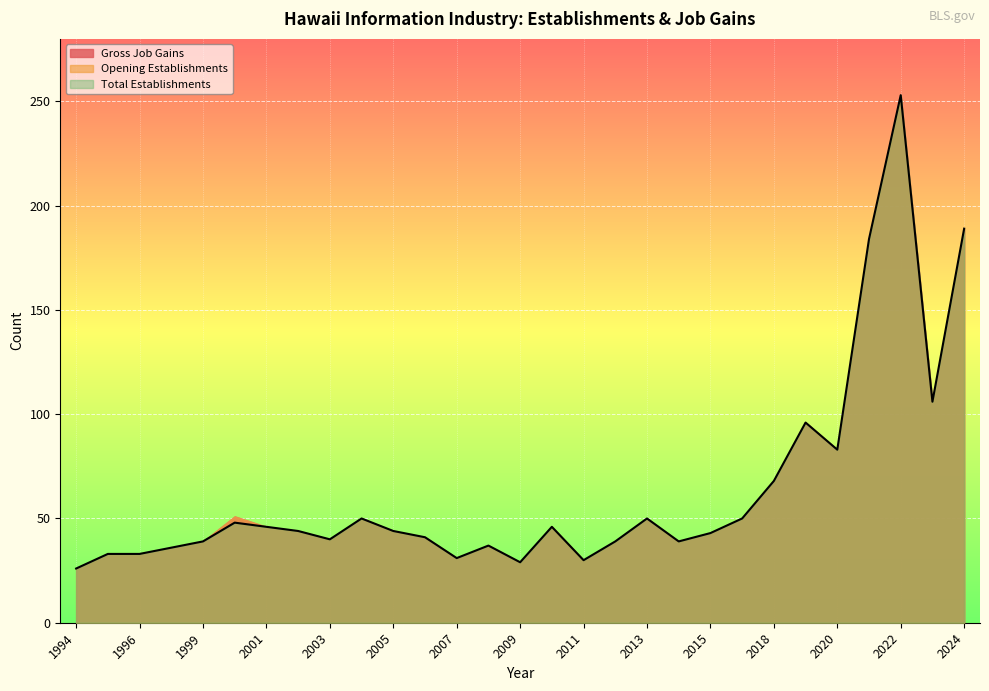

List the series in order of their peak value, highest first.

Total Establishments, Opening Establishments, Gross Job Gains